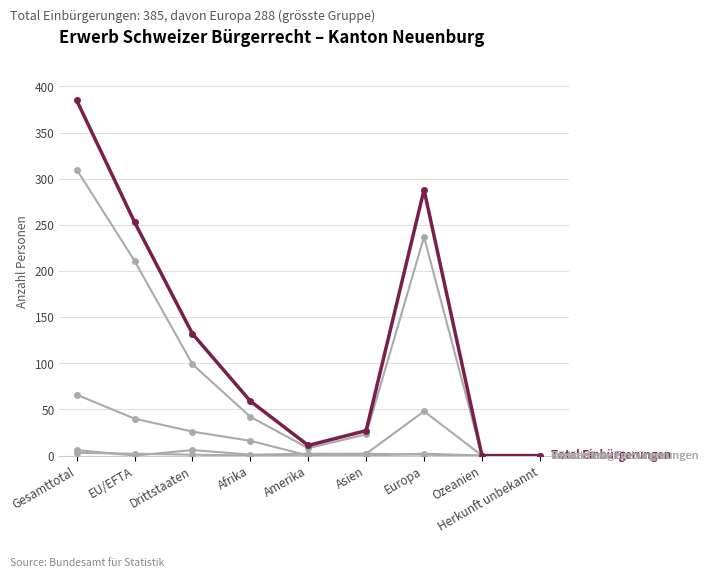

What is the label of the 6th point from the right?

Afrika